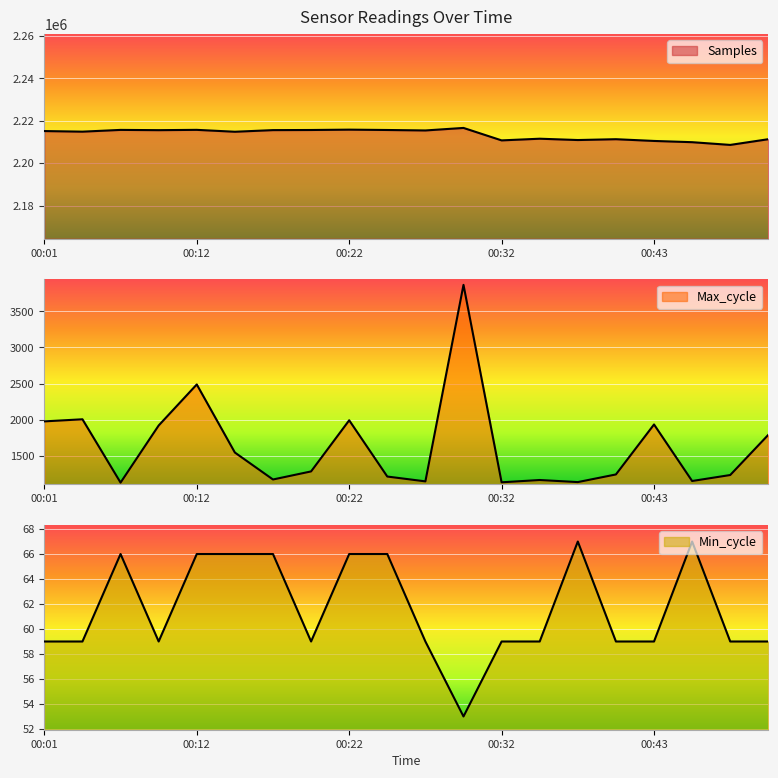

What is the sum of the Max_cycle values at 00:09 and 00:04?

3922